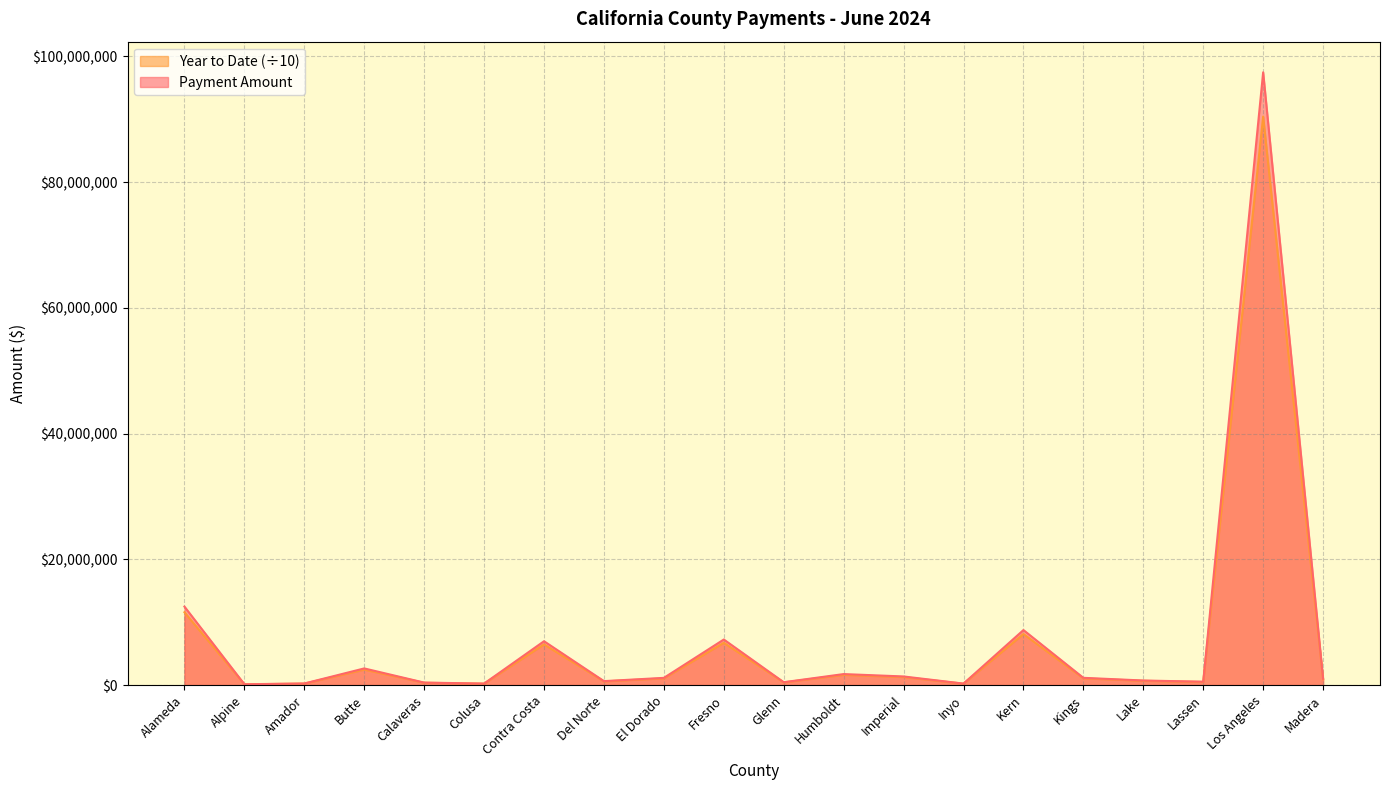

How many interior local peaks does the Year to Date series have?

6